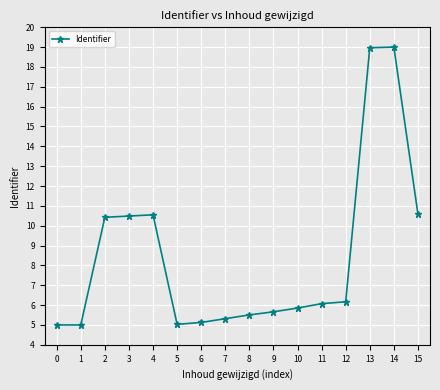

Is it true that the value at 15 is 10.6?

True